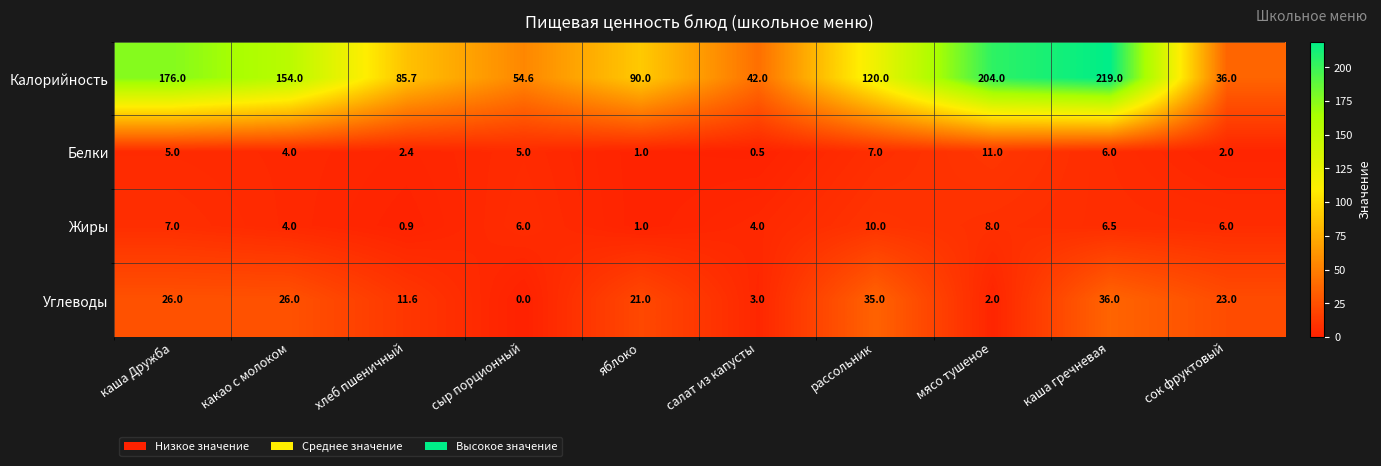

At which label does Калорийность first exceed 120?

каша Дружба